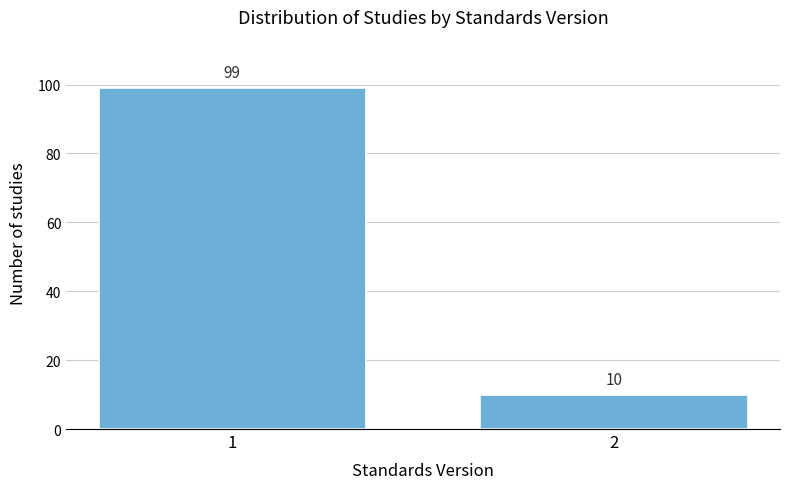

Reading left to right, list all the values displayed in this chart.

1=99	2=10